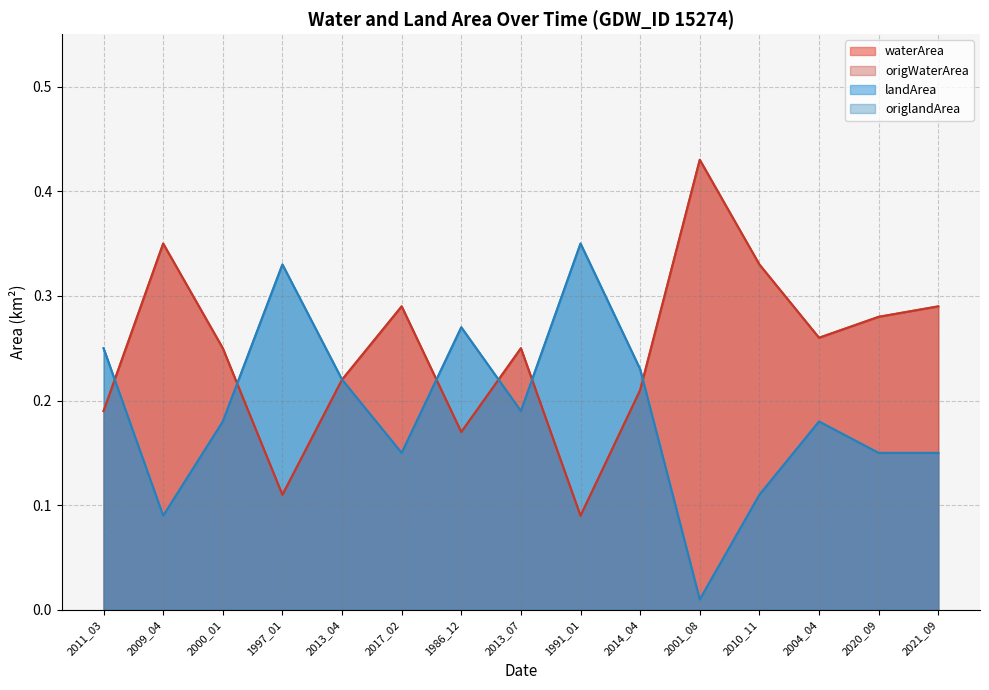

In origWaterArea, how many points are higher than both neighbors (excluding endpoints)?

4